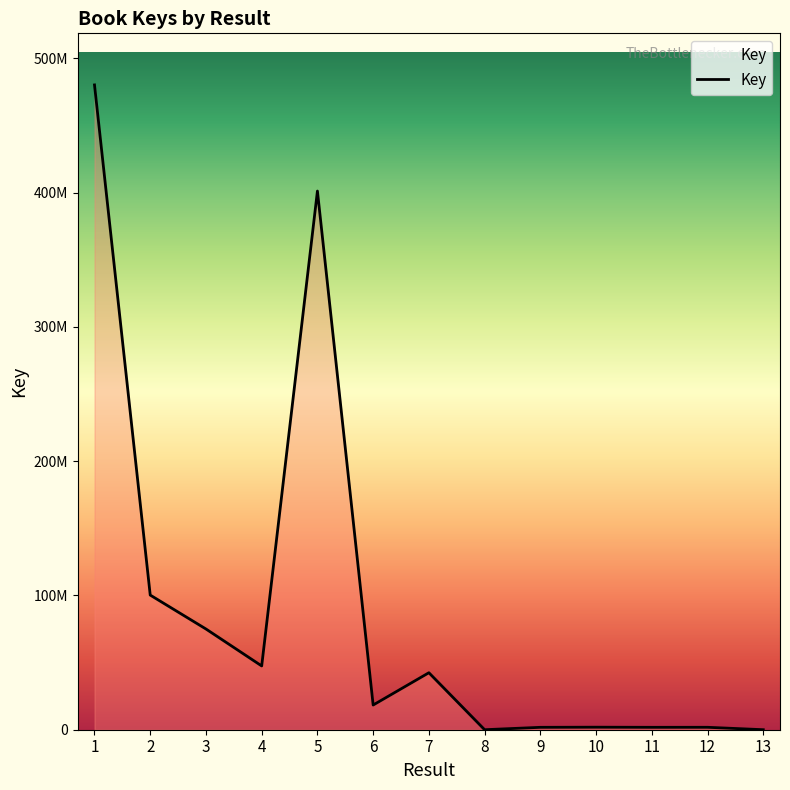

Is this an area chart (filled region under the line)?

Yes